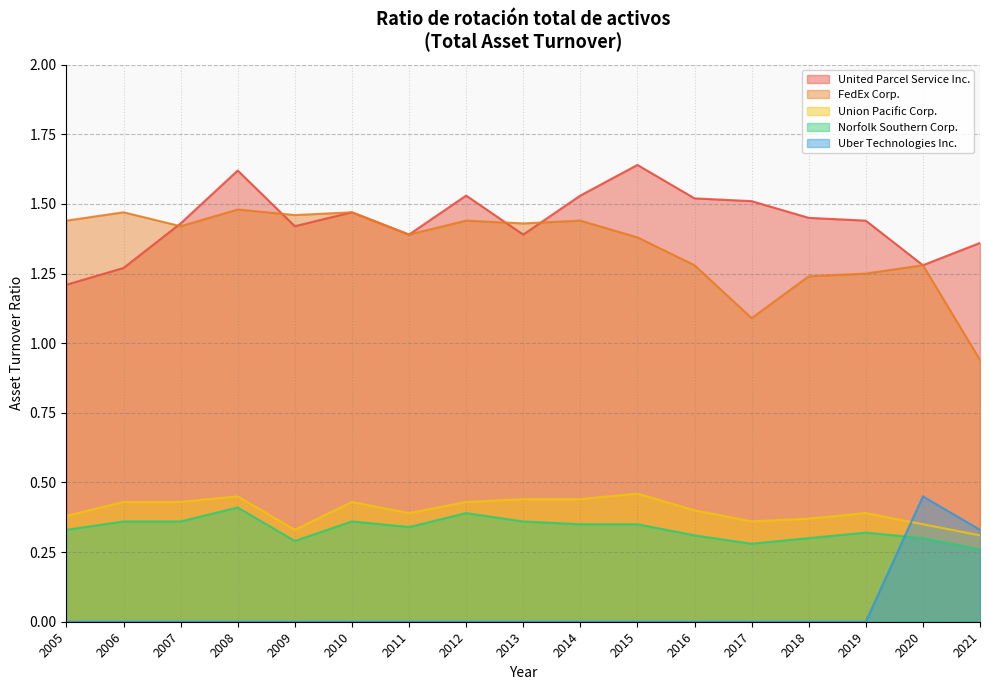

Between 2009 and 2018, which series saw the biggest shift?

FedEx Corp.